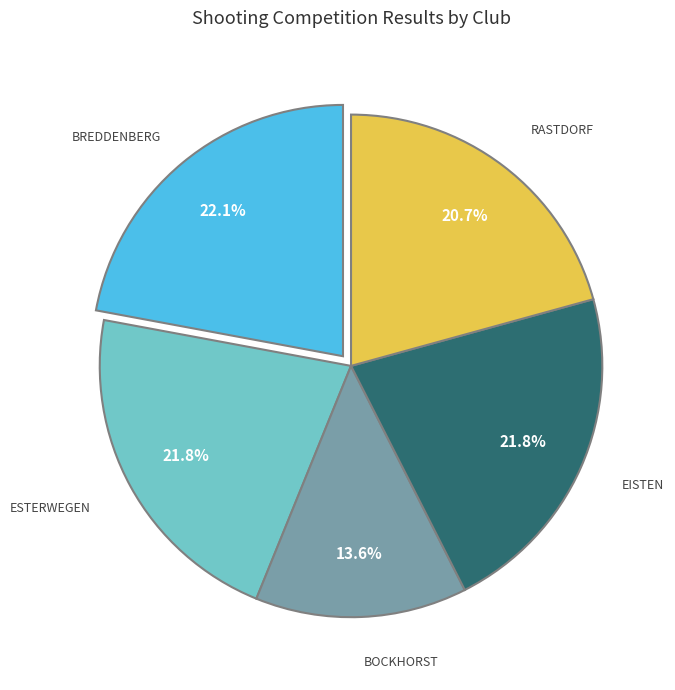

Is there a majority slice in this chart?

No